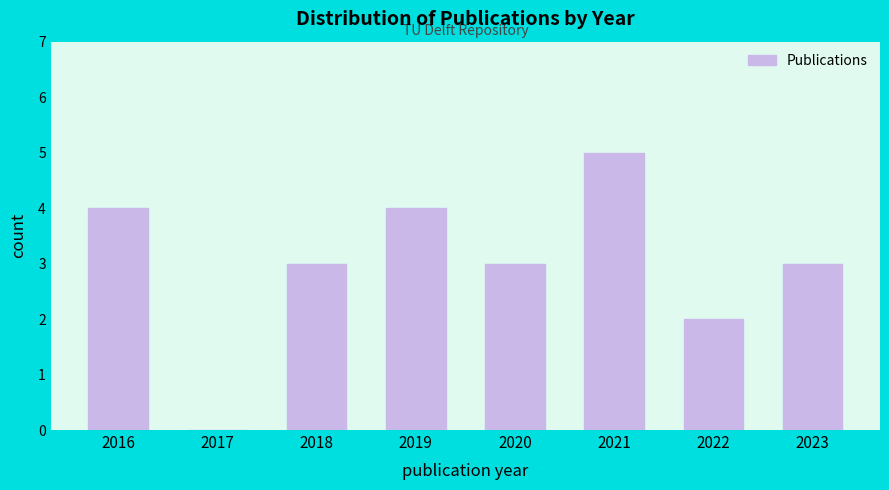

Reading left to right, list all the values displayed in this chart.

2016=4	2017=0	2018=3	2019=4	2020=3	2021=5	2022=2	2023=3